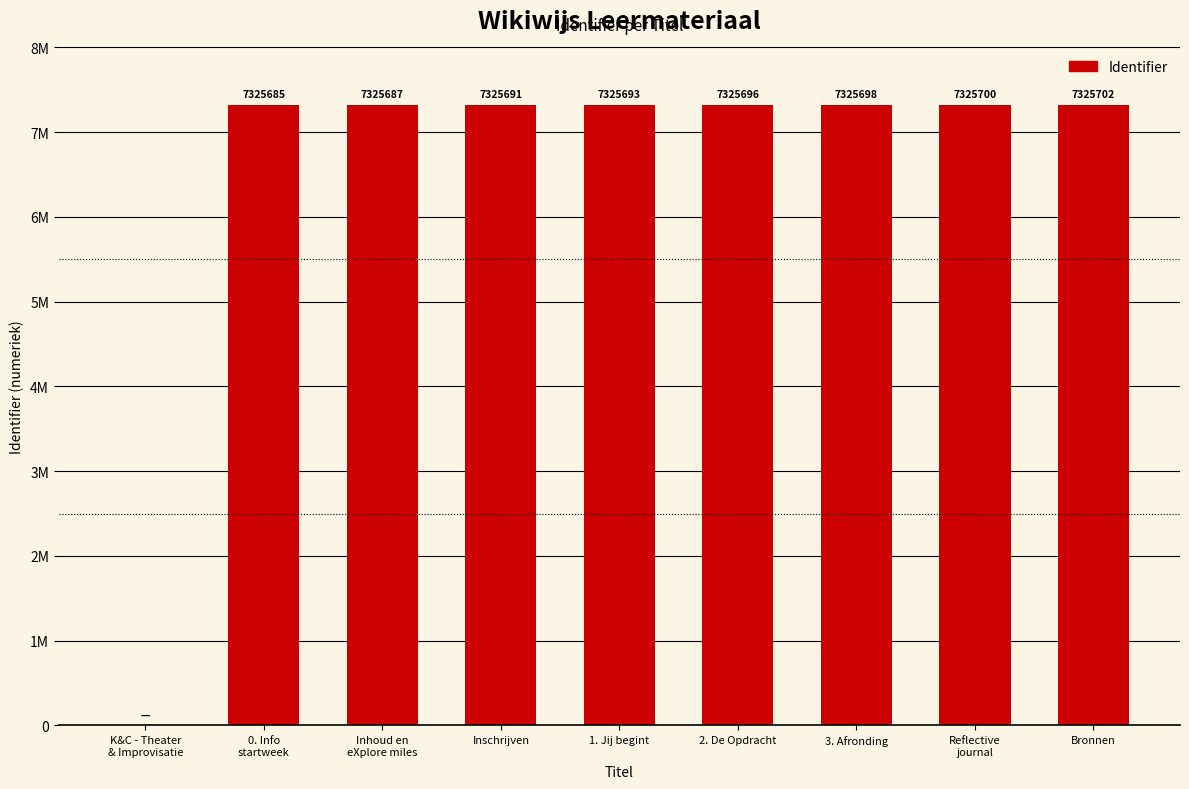

Reading left to right, transcribe all the data shown in this chart.

0	7325685	7325687	7325691	7325693	7325696	7325698	7325700	7325702